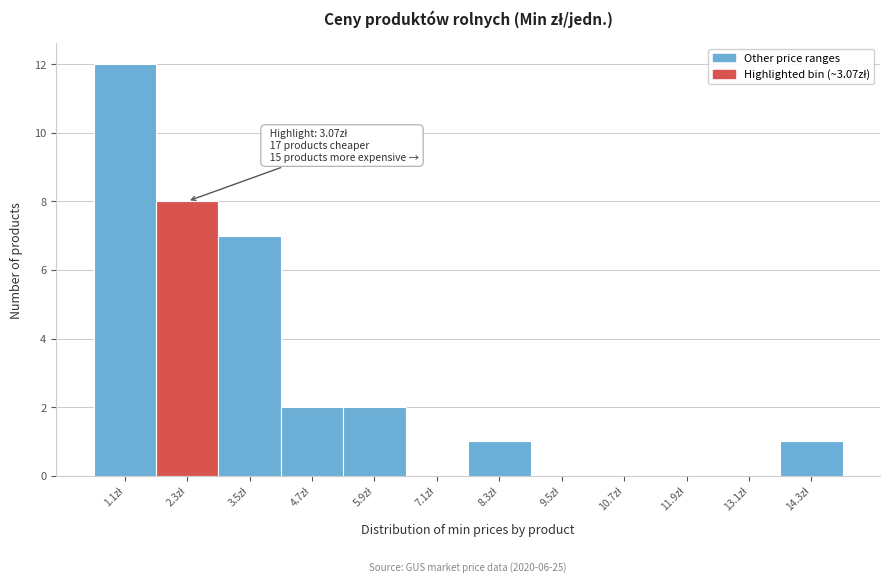

What is the greatest value displayed?

12